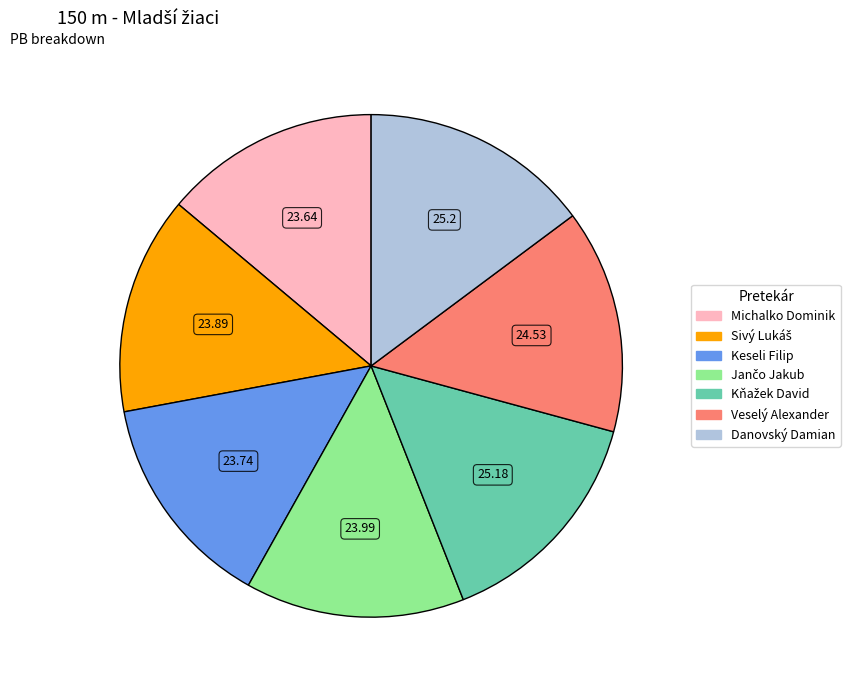

The Danovský Damian slice represents 2% of the pie. True or false?

False